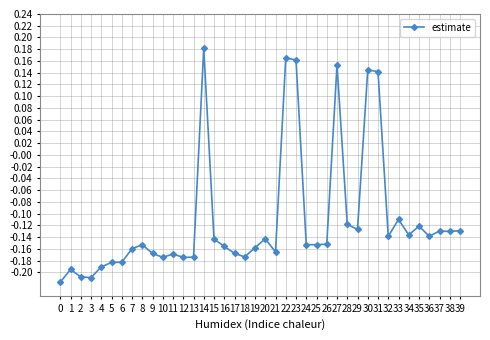

Where does the data first go above 0?

14